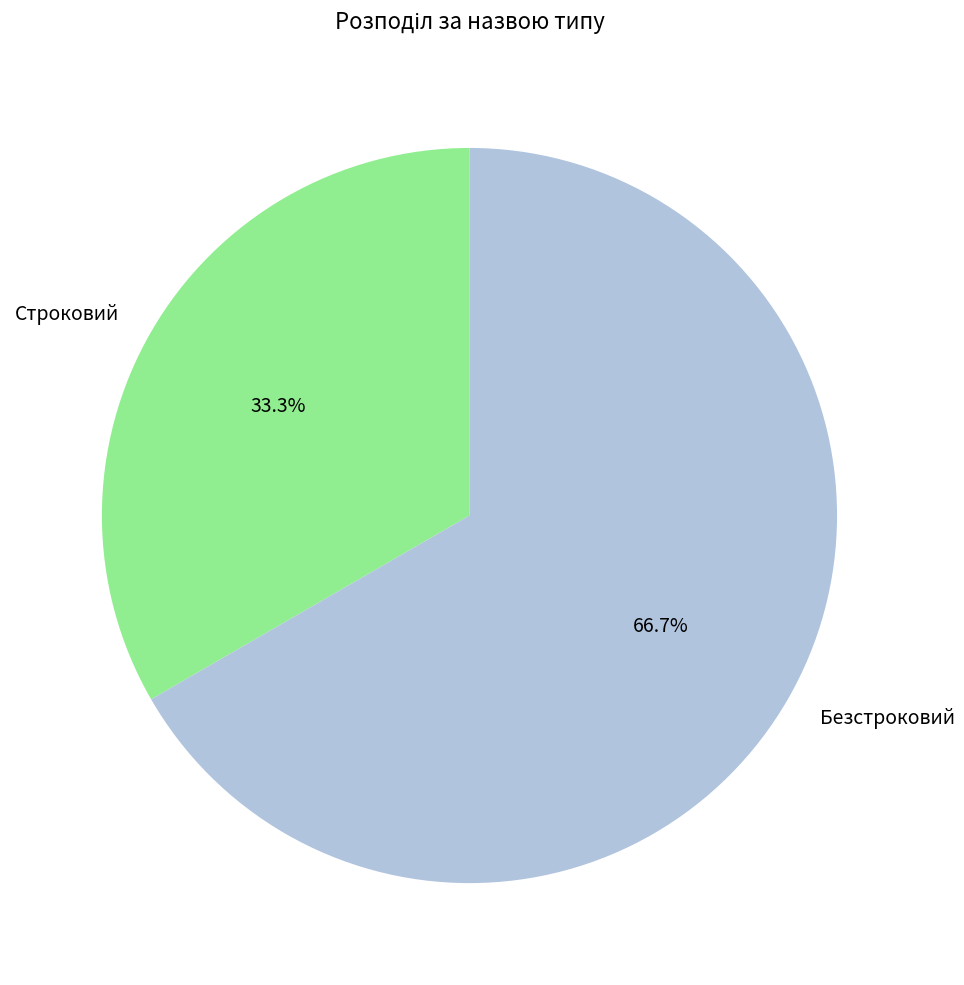

What is the majority slice?

Безстроковий